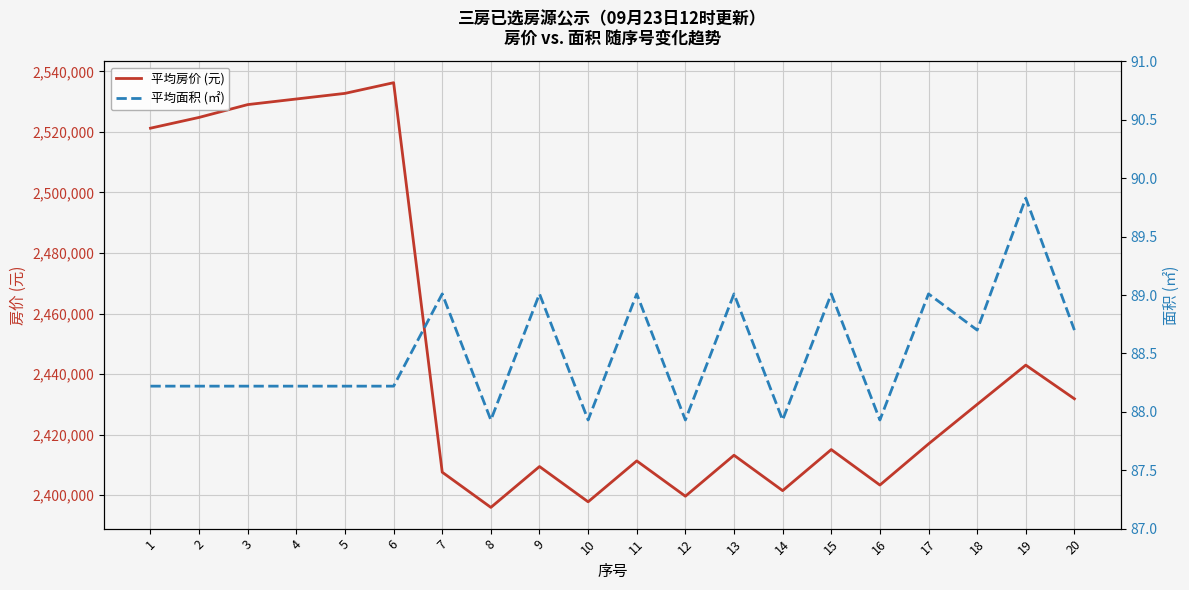

What is the value of the 平均房价 (元) point at the 17th from the left?

2416923.0